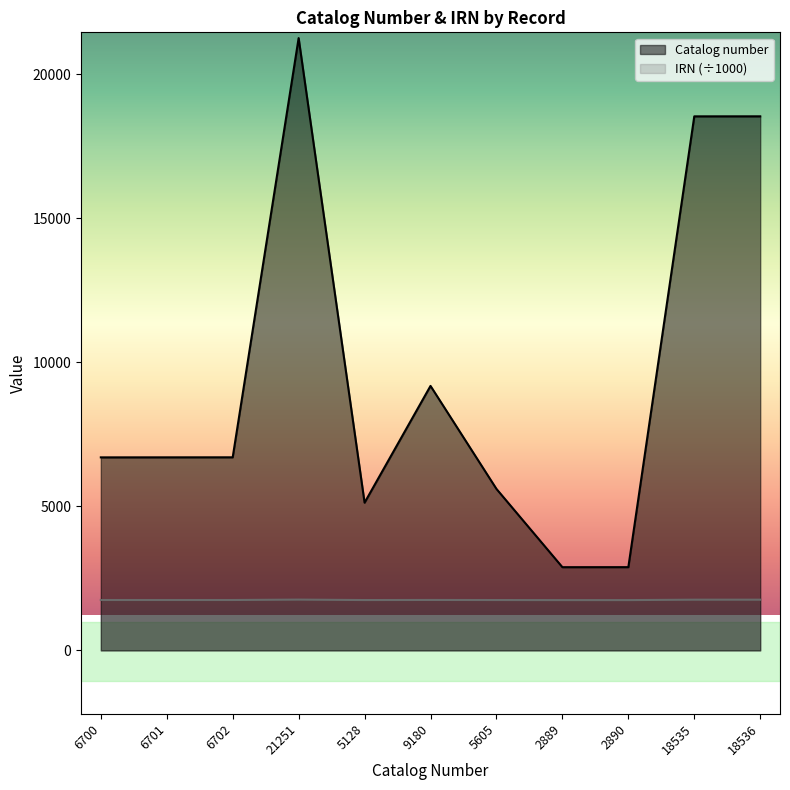

The IRN series shows 781.8 at 6701. True or false?

False